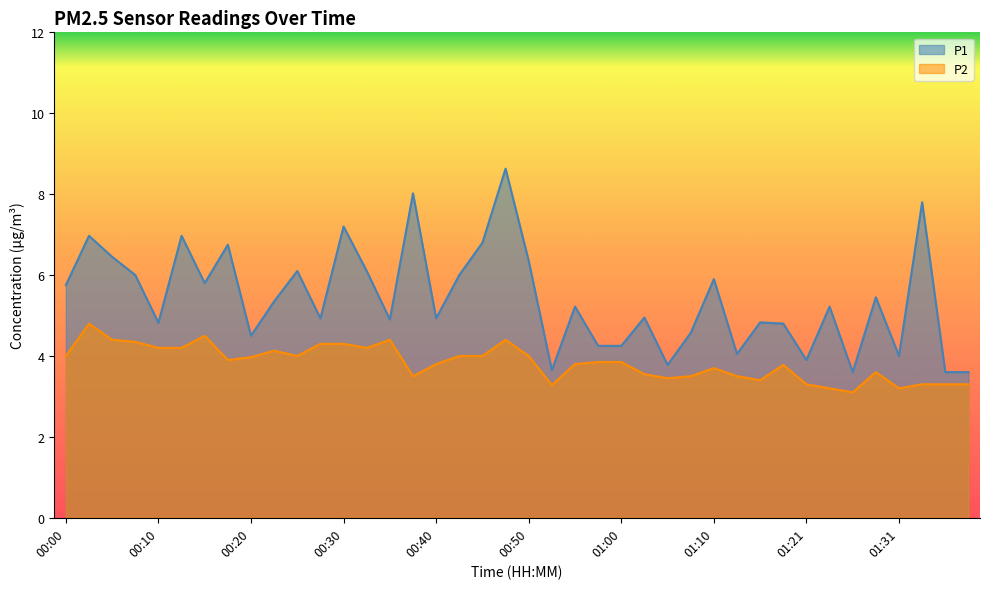

Which has a higher value, 00:58 or 00:13?

00:13